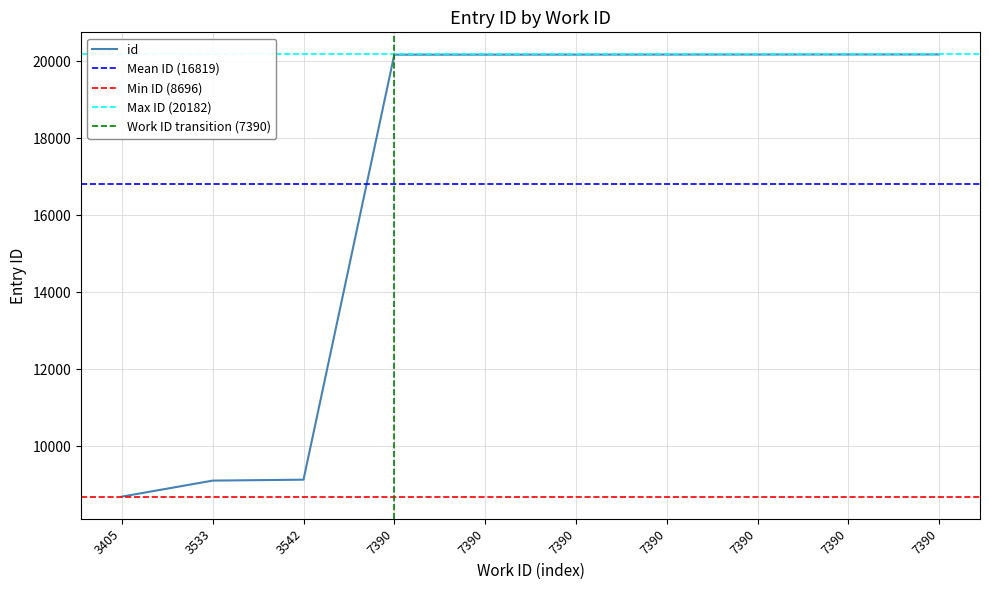

Rank the categories by value from highest to lowest.

7390, 7390, 7390, 7390, 7390, 7390, 7390, 3542, 3533, 3405